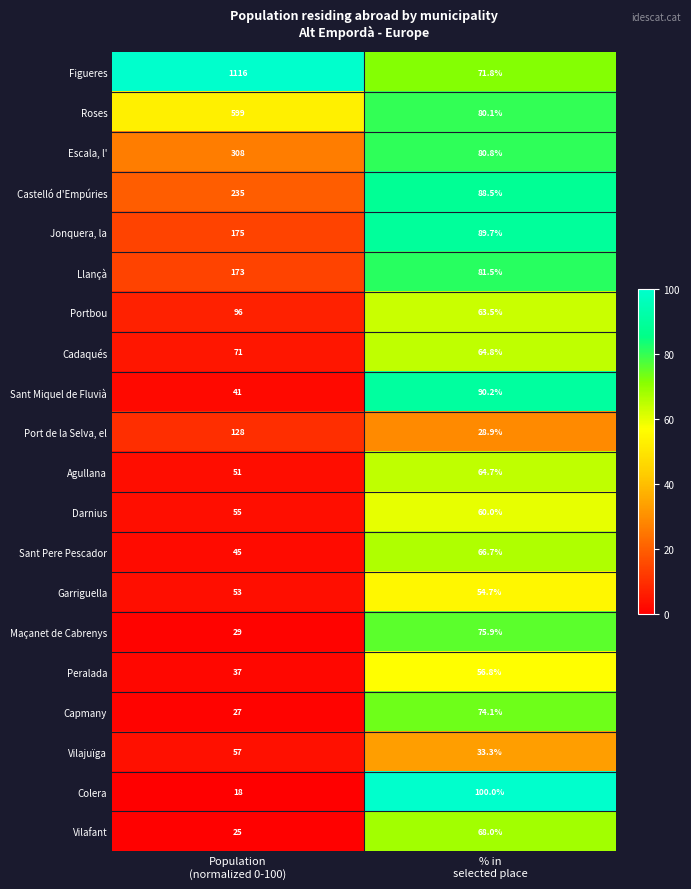

What is the average value of the Colera series?

59.0